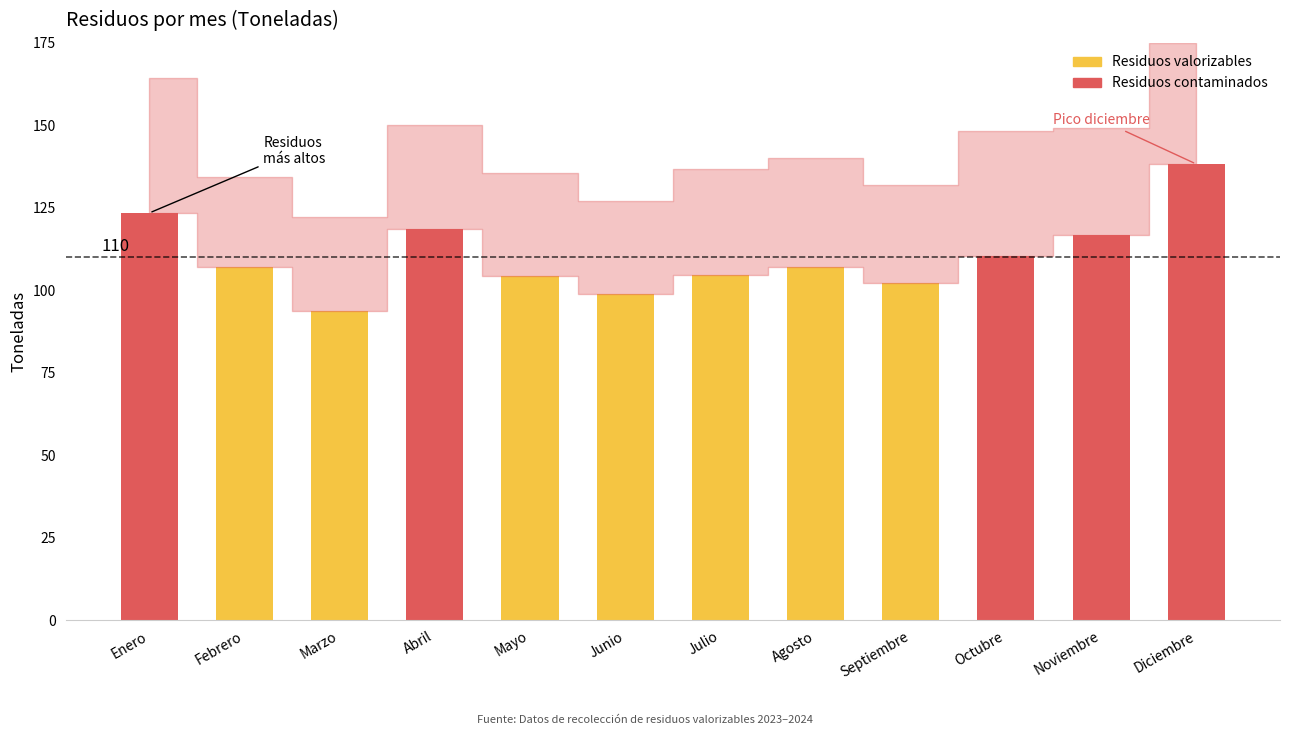

At which label does the data first exceed 107?

Enero